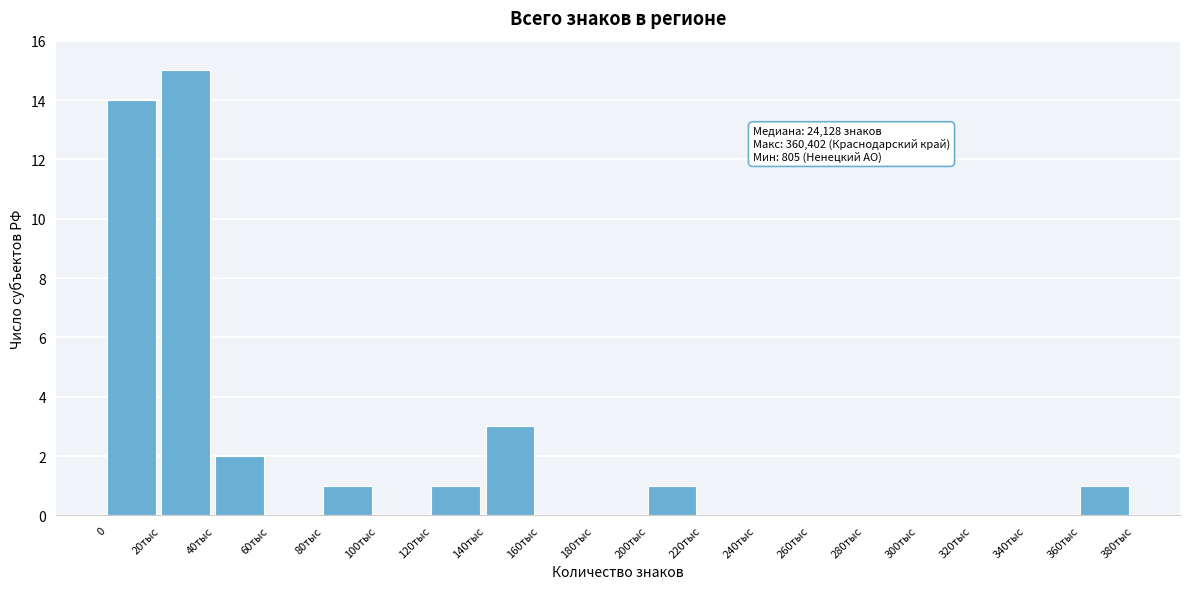

Reading left to right, list all the values displayed in this chart.

0=14	20тыс=15	40тыс=2	60тыс=0	80тыс=1	100тыс=0	120тыс=1	140тыс=3	160тыс=0	180тыс=0	200тыс=1	220тыс=0	240тыс=0	260тыс=0	280тыс=0	300тыс=0	320тыс=0	340тыс=0	360тыс=1